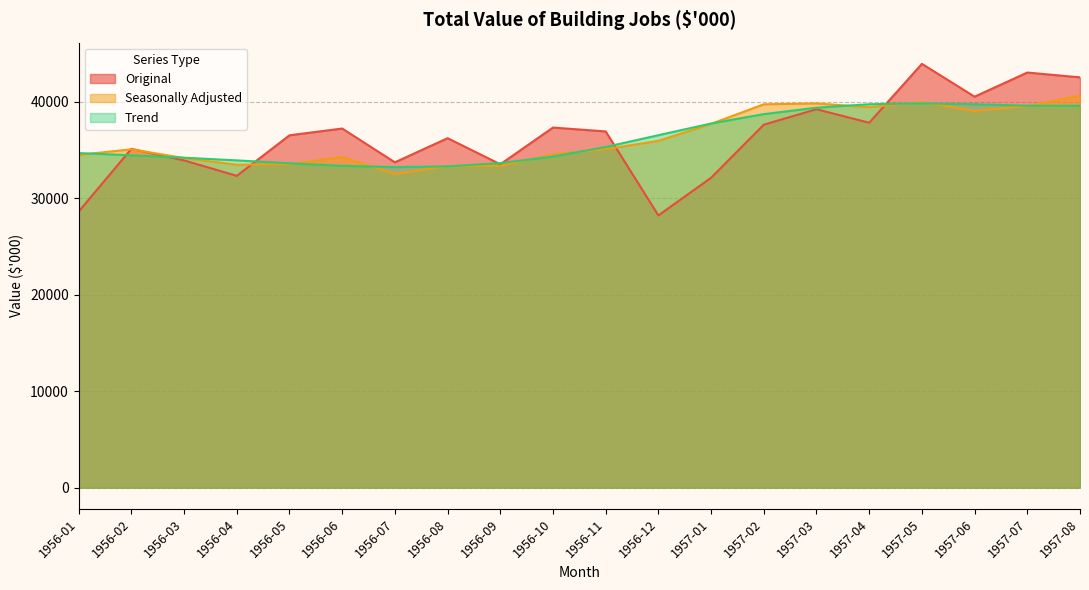

Where do Original and Trend first cross each other?

1956-01 and 1956-02